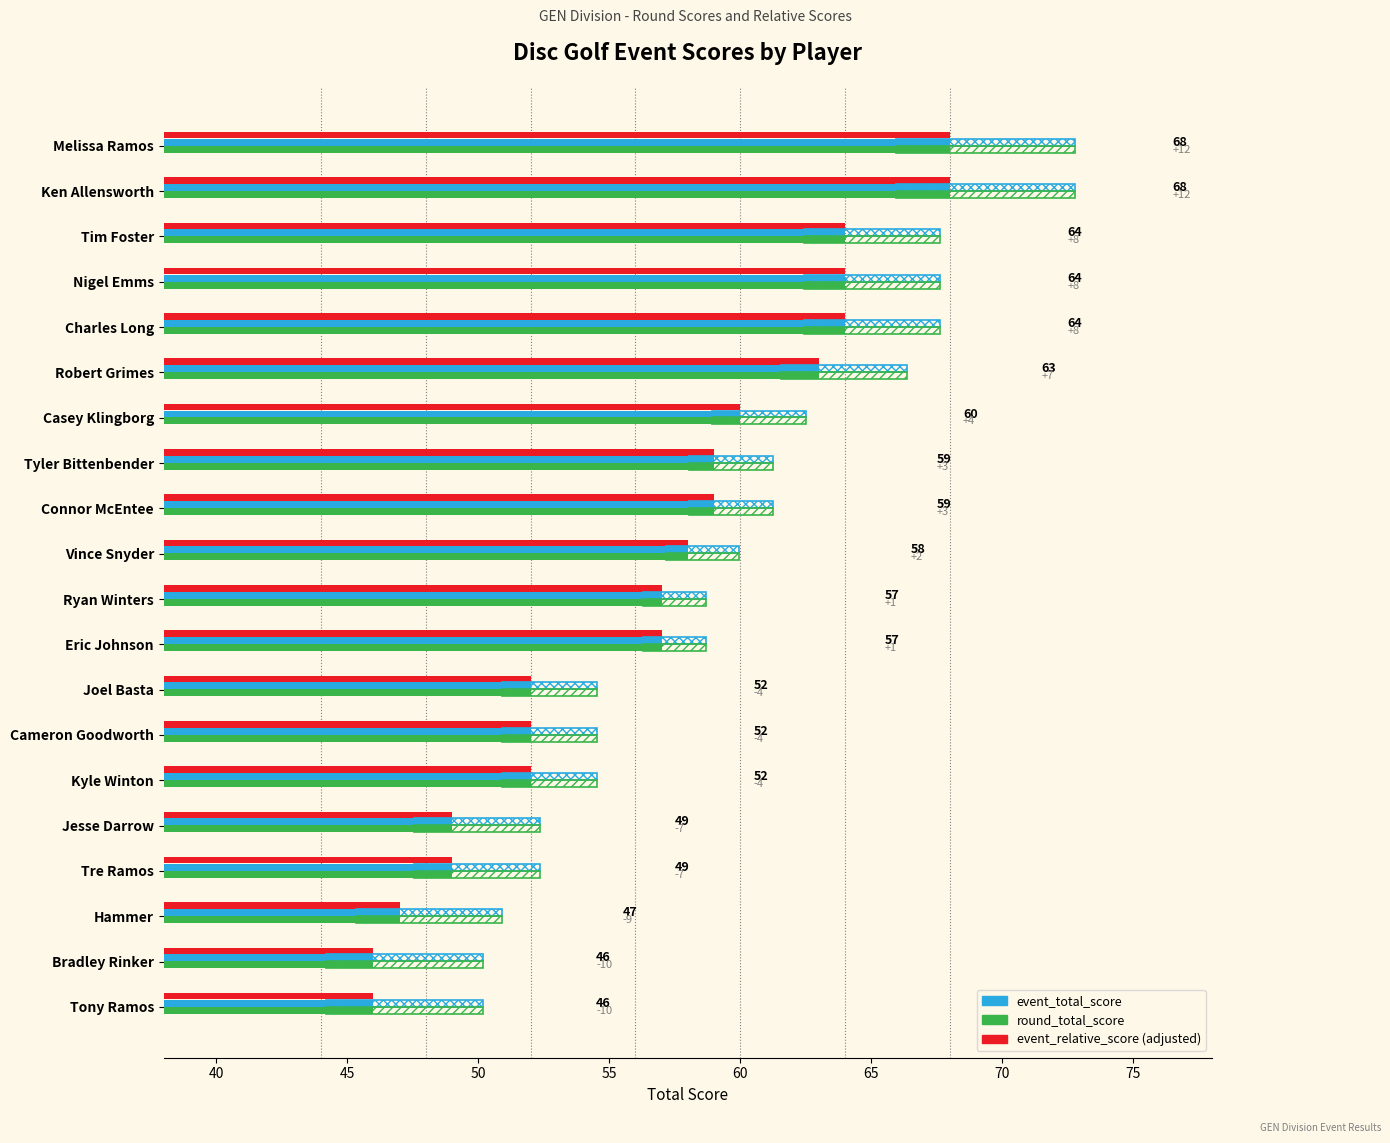

What is the total value across all series at Melissa Ramos?

204